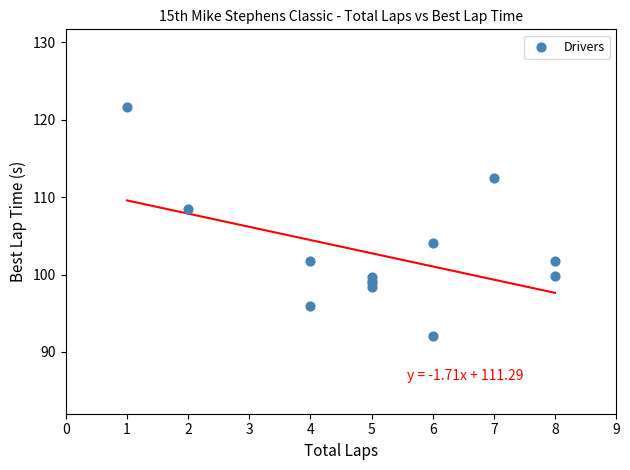

What Y value in the scatter plot is closest to 106?

104.1